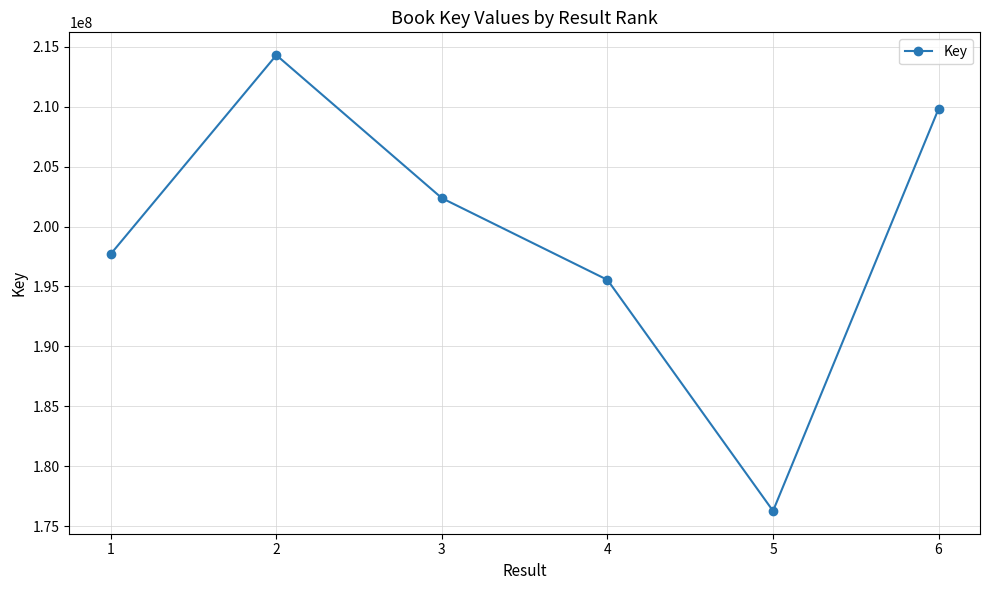

Rank the categories by value from highest to lowest.

2, 6, 3, 1, 4, 5